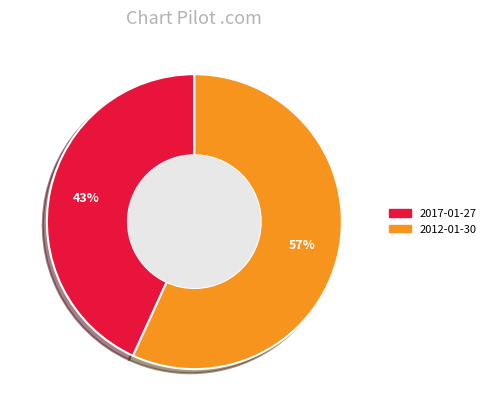

Which slice is the largest?

2012-01-30